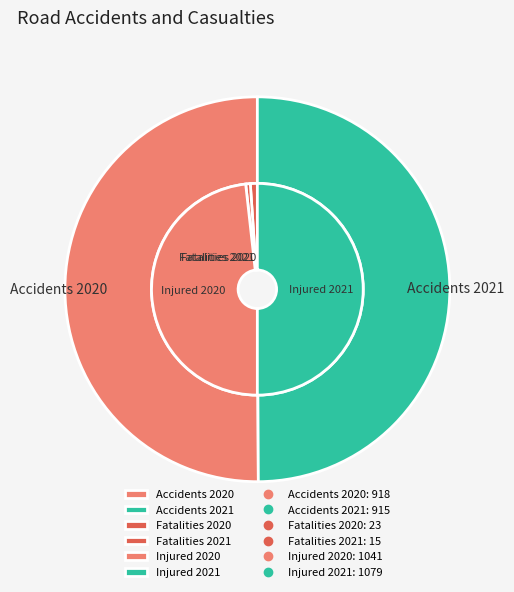

Combined, do Fatalities 2020 and Fatalities 2021 account for over 50%?

No